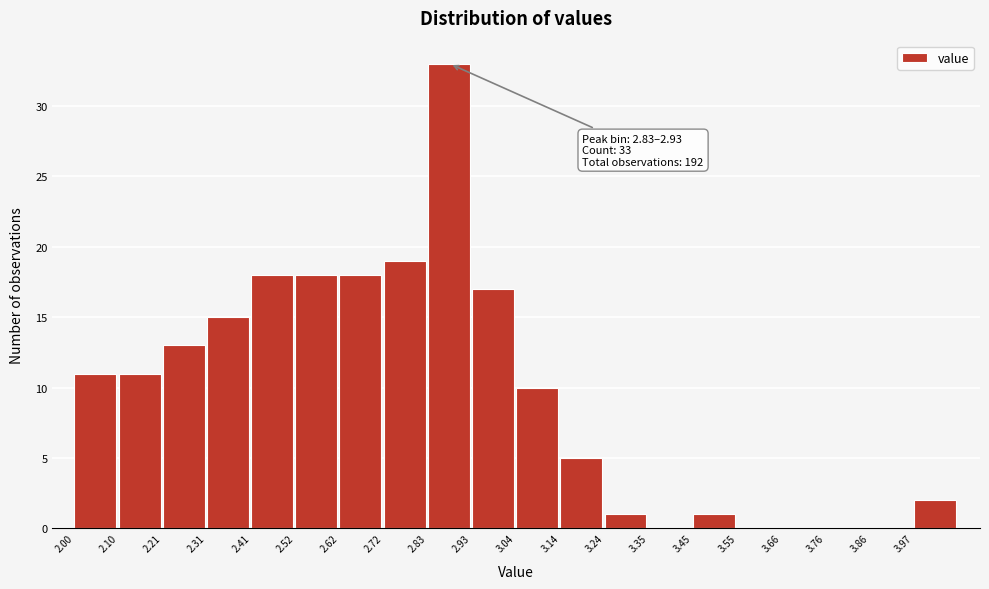

Over which range of the x-axis is the bar tallest?

2.82 to 2.94